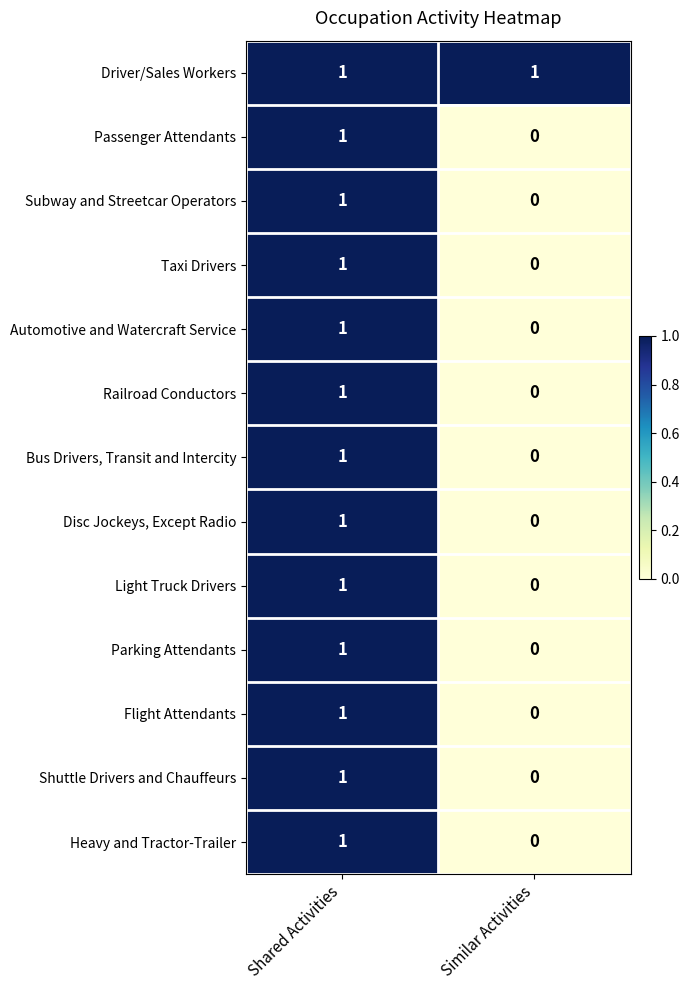

What is the maximum value shown in the chart?

1